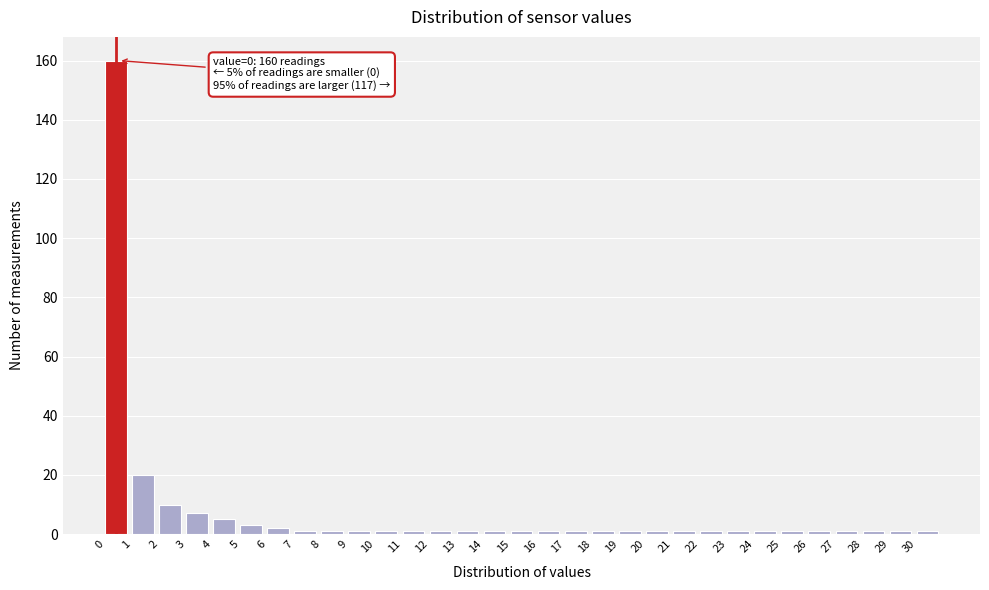

Over which range of the x-axis is the bar tallest?

0 to 1